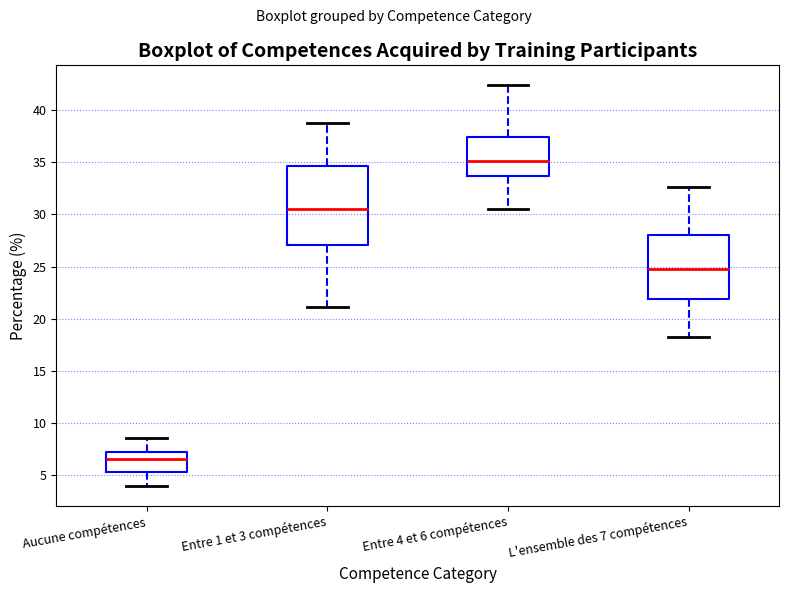

Comparing the boxes themselves (not the whiskers), which one is the tallest?

Entre 1 et 3 compétences